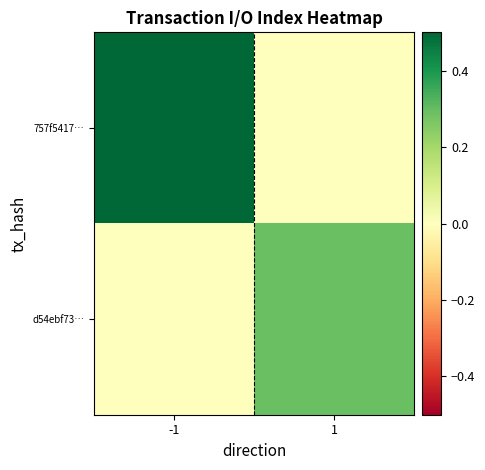

List the series in order of their peak value, lowest first.

d54ebf73…, 757f5417…